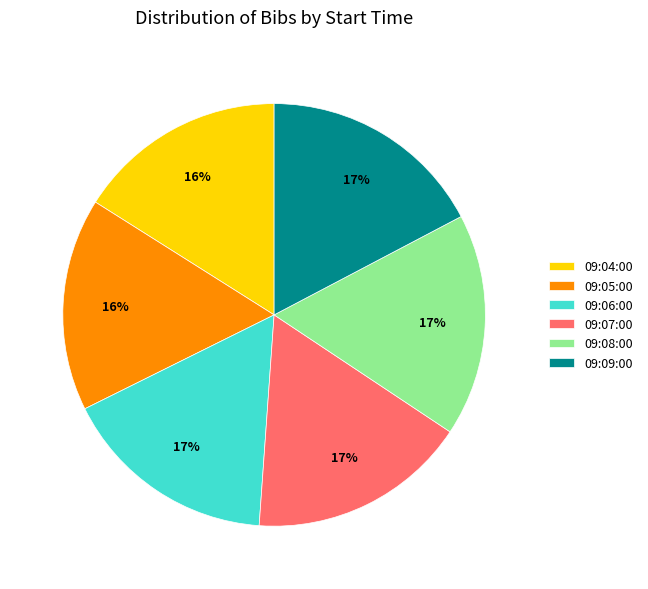

Is the sum of 09:04:00 and 09:06:00 greater than half?

No